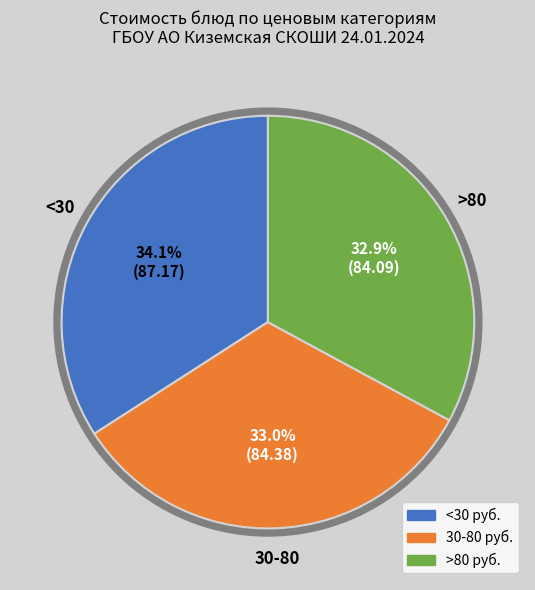

Does any single category account for the majority?

No